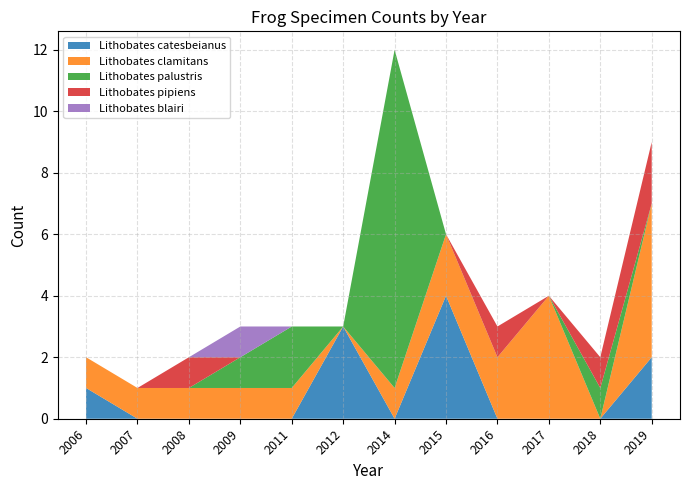

True or false: Lithobates catesbeianus has a value of 1 at 2006.

True